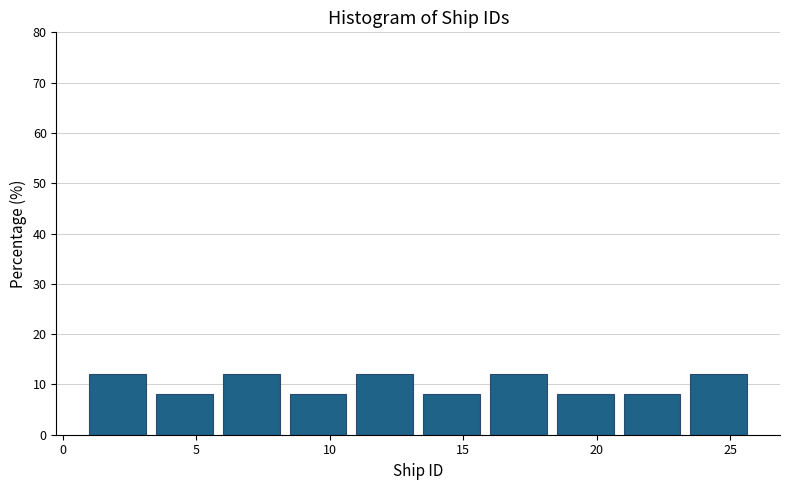

Reading left to right, list every bar in this chart as the range it spans on the x-axis followed by its height. The values are not printed on the chart, so give them approximately, as read against the axis.

1.0 to 3.5: 12
3.5 to 6.0: 8
6.0 to 8.5: 12
8.5 to 11.0: 8
11.0 to 13.5: 12
13.5 to 16.0: 8
16.0 to 18.5: 12
18.5 to 21.0: 8
21.0 to 23.5: 8
23.5 to 26.0: 12